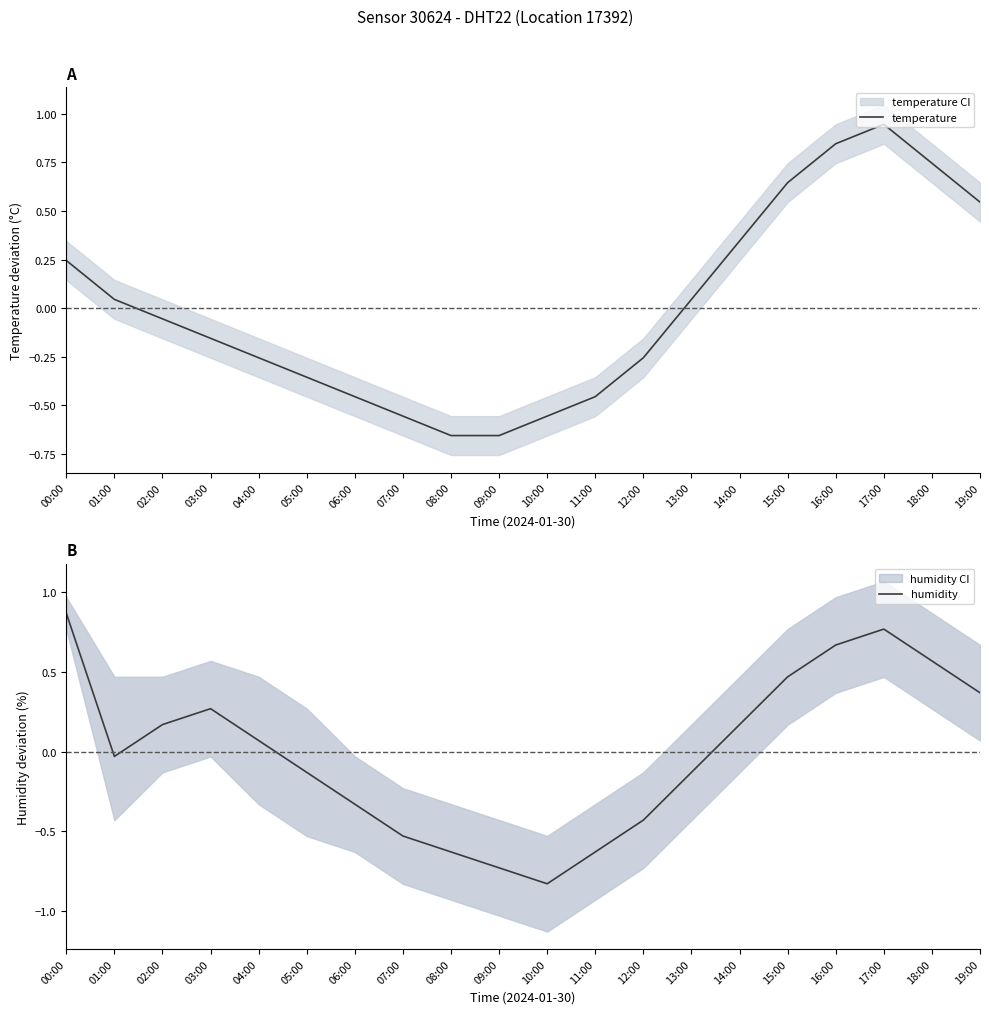

What is the spread (max minus min) of values at 04:00?

0.3